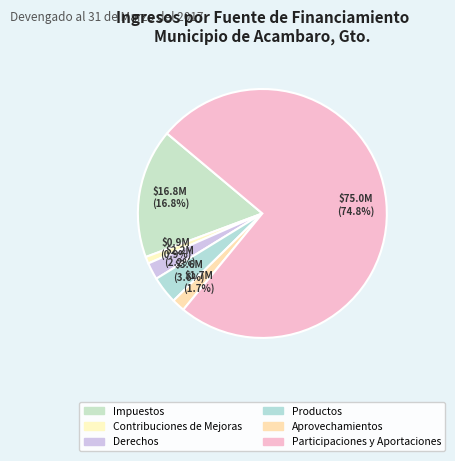

What percentage is the Participaciones y Aportaciones slice, to the nearest percent?

75%